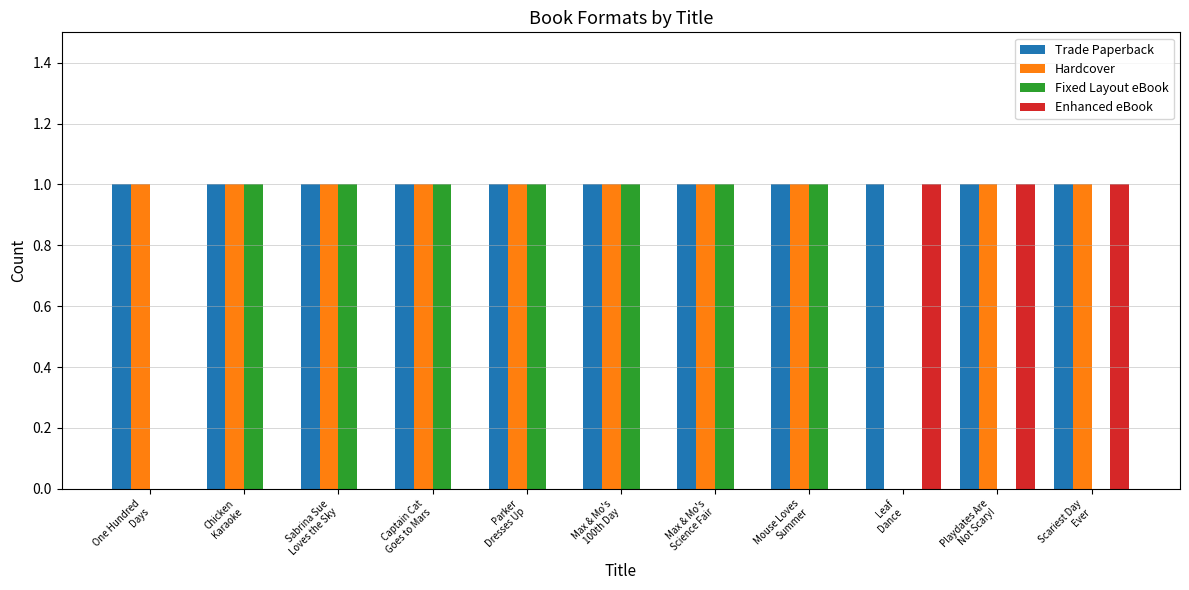

Which series has the largest total across all categories?

Trade Paperback